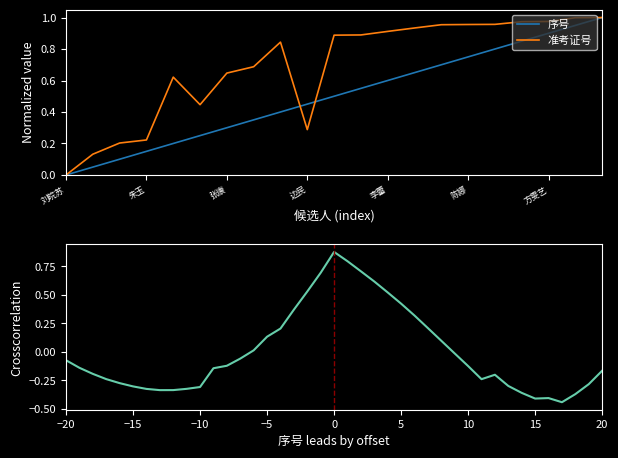

Which category has the highest value in the 序号 series?

张露兮